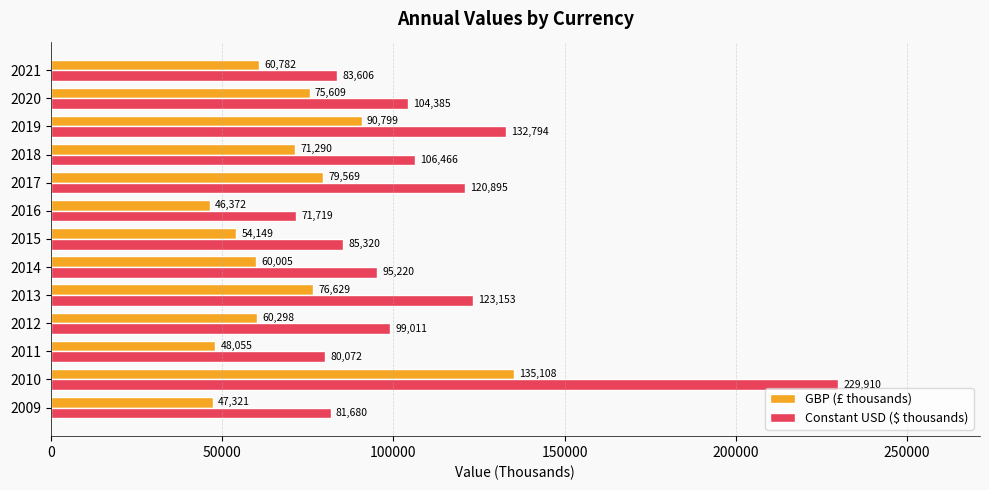

Which series has the largest total across all categories?

Constant USD ($ thousands)